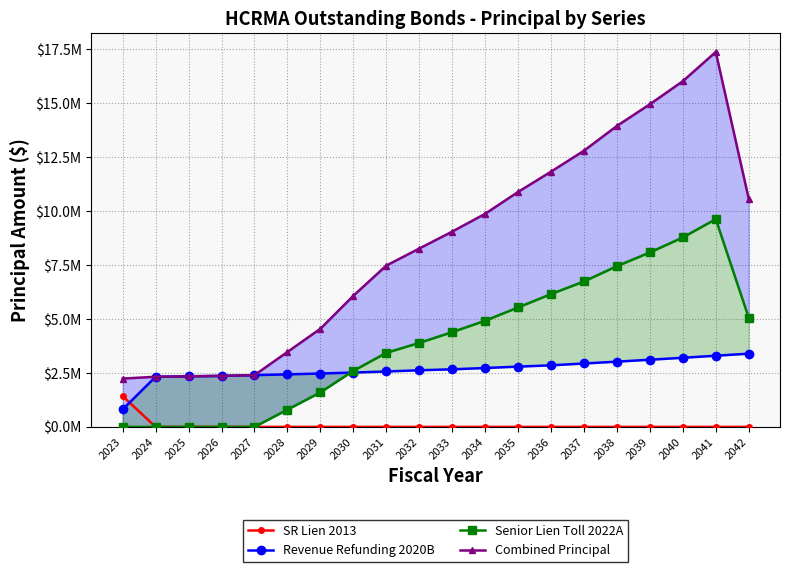

Is this an area chart (filled region under the line)?

No